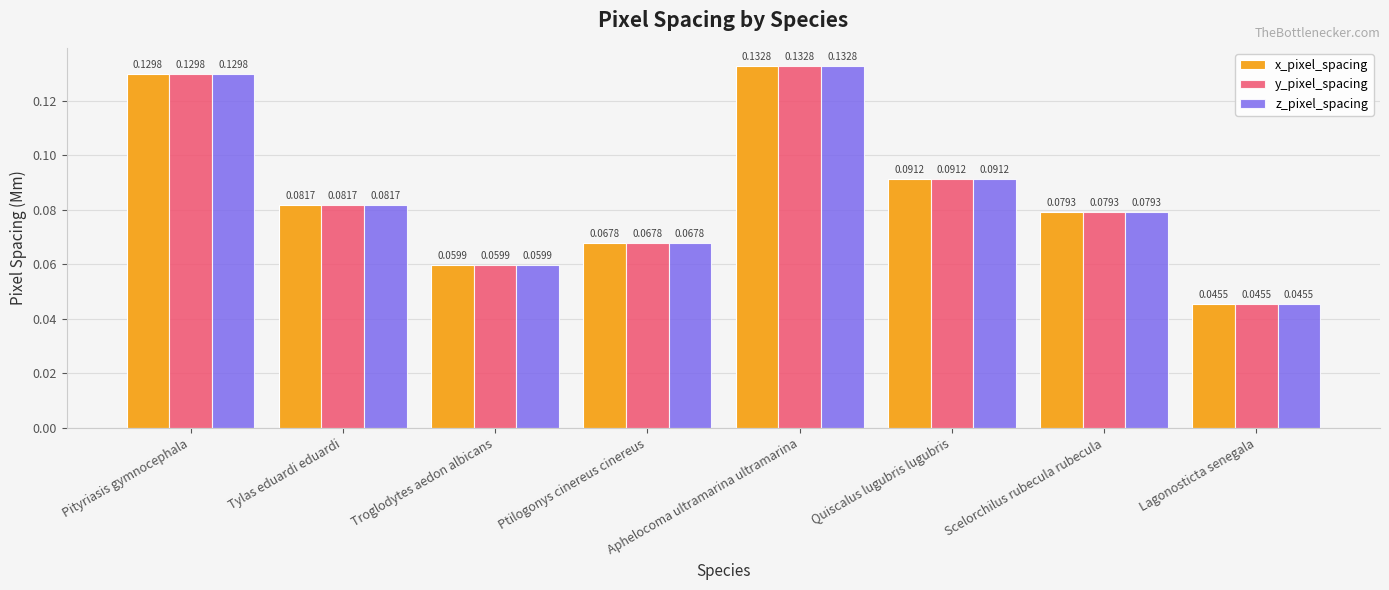

At which label does y_pixel_spacing reach its peak?

Aphelocoma ultramarina ultramarina